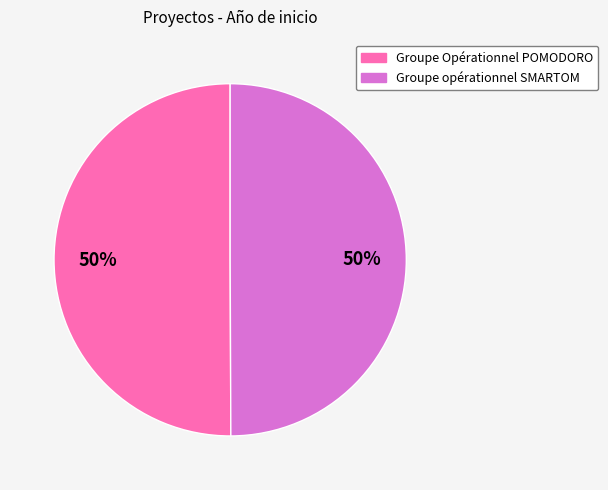

Approximately how many times larger is the value at Groupe Opérationnel POMODORO compared to Groupe opérationnel SMARTOM?

1.0